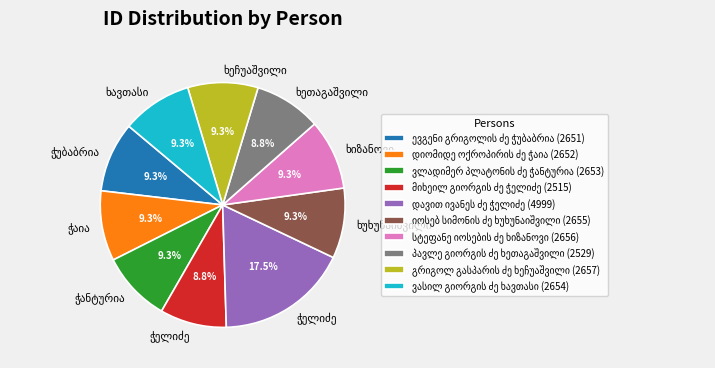

Count the number of slices in the pie.

10